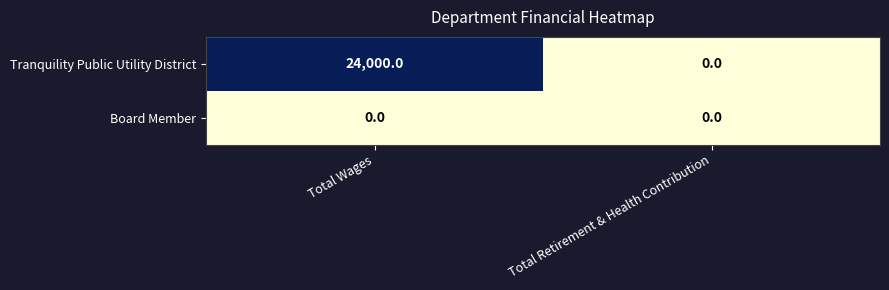

Which series has the widest spread of values?

Tranquility Public Utility District